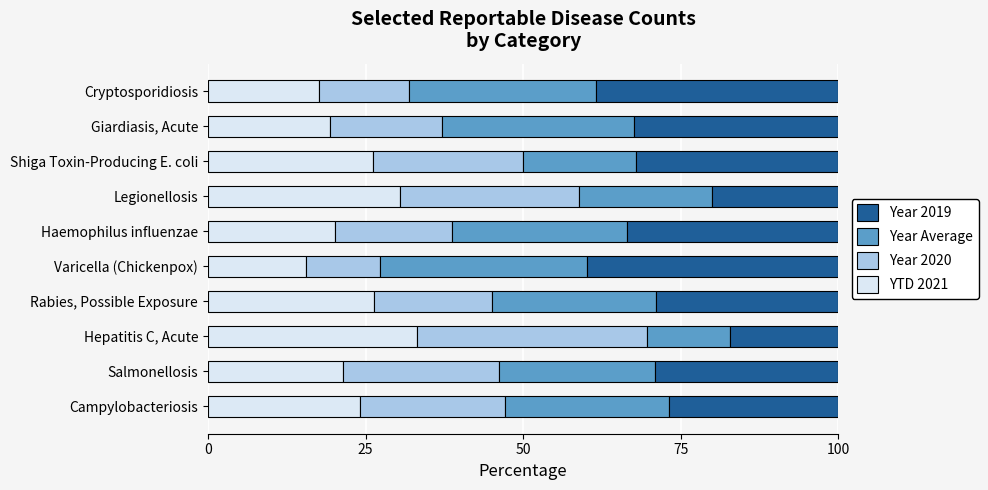

What is the sum of the YTD 2021 values at Legionellosis and Giardiasis, Acute?

49.8